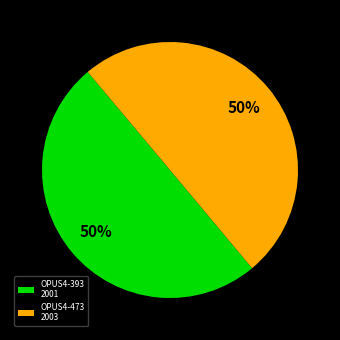

Approximately how many times larger is the value at OPUS4-473 2003 compared to OPUS4-393 2001?

1.0